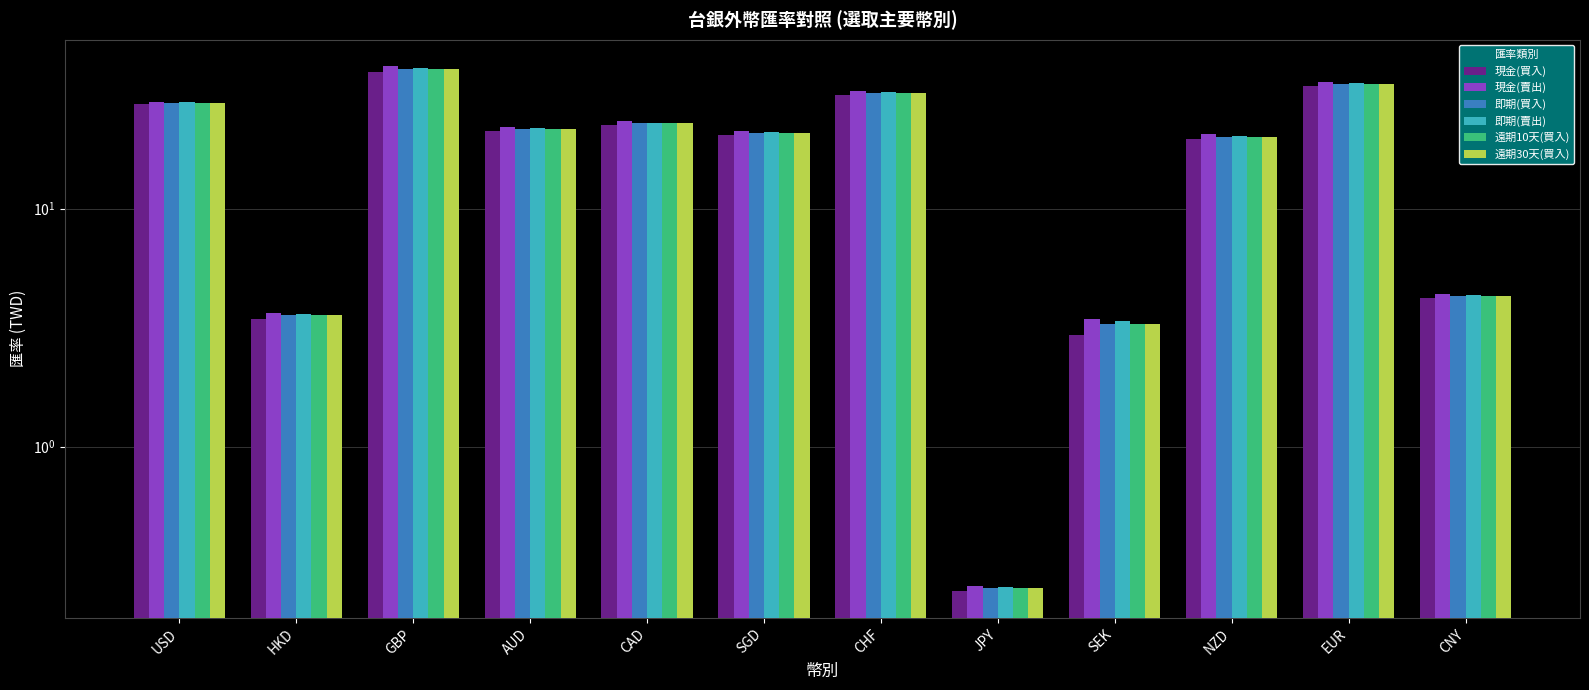

The 即期(賣出) series shows 21.8 at AUD. True or false?

True